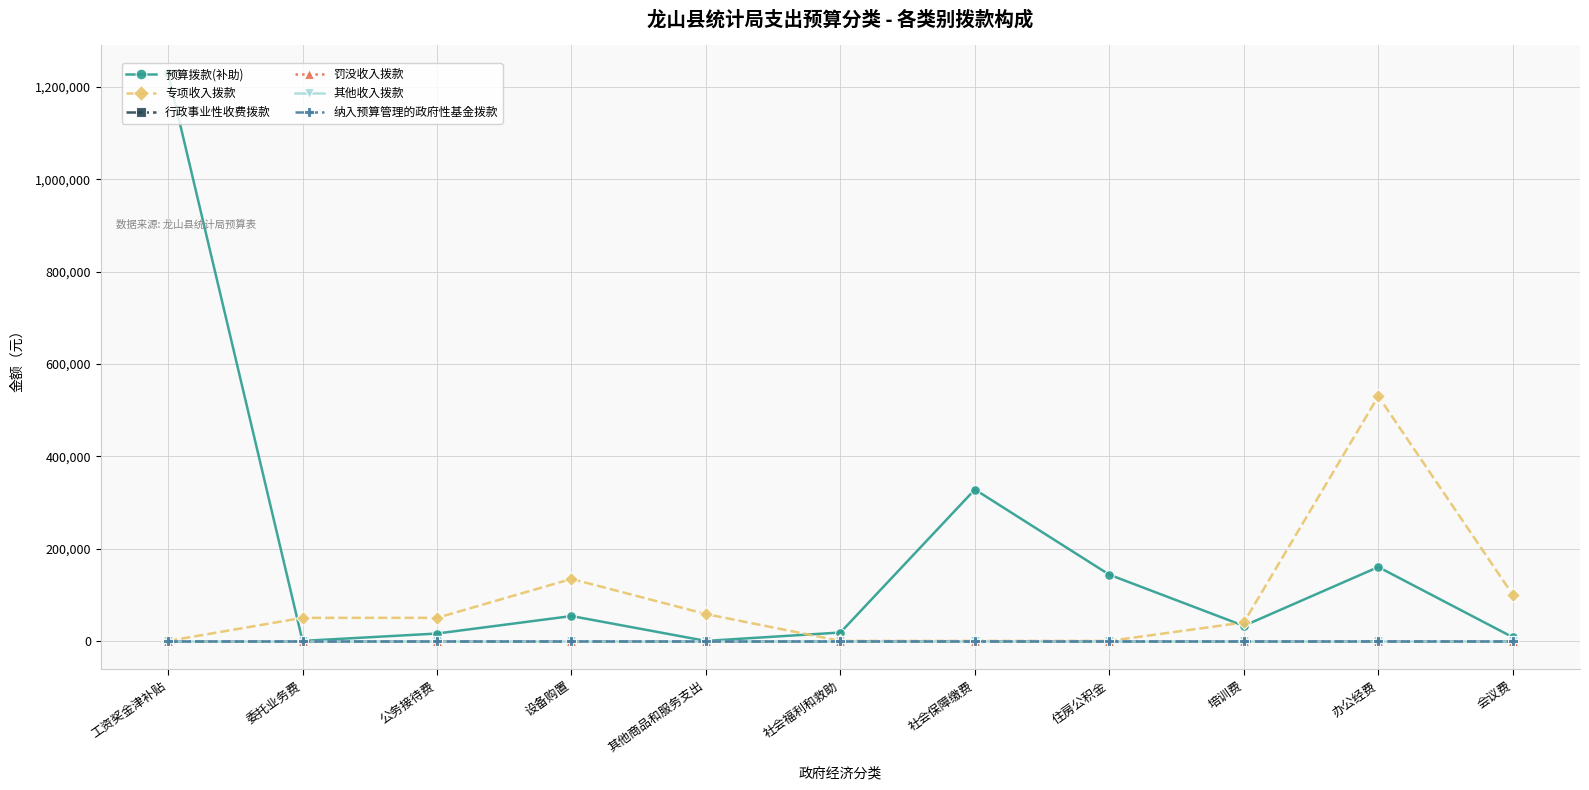

The value of 纳入预算管理的政府性基金拨款 at 培训费 is 0. True or false?

True